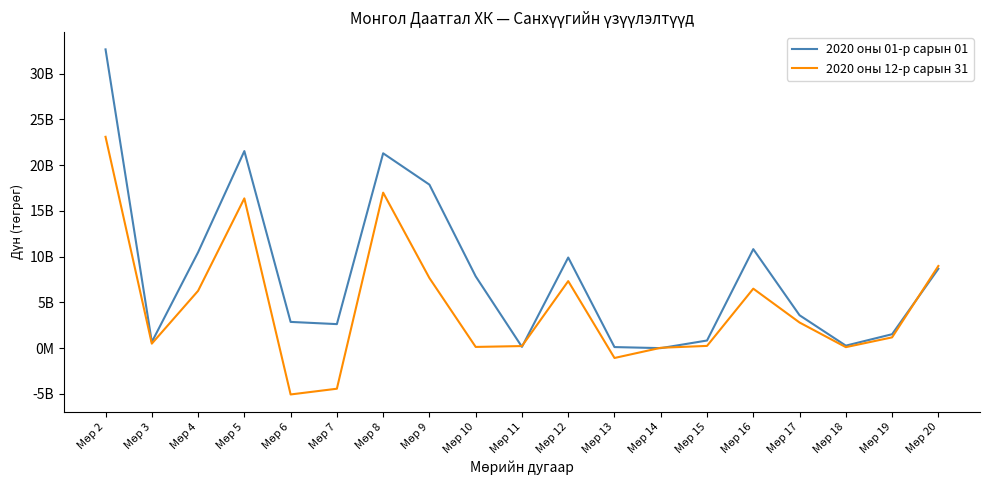

Does the chart display data point markers on the line(s)?

No